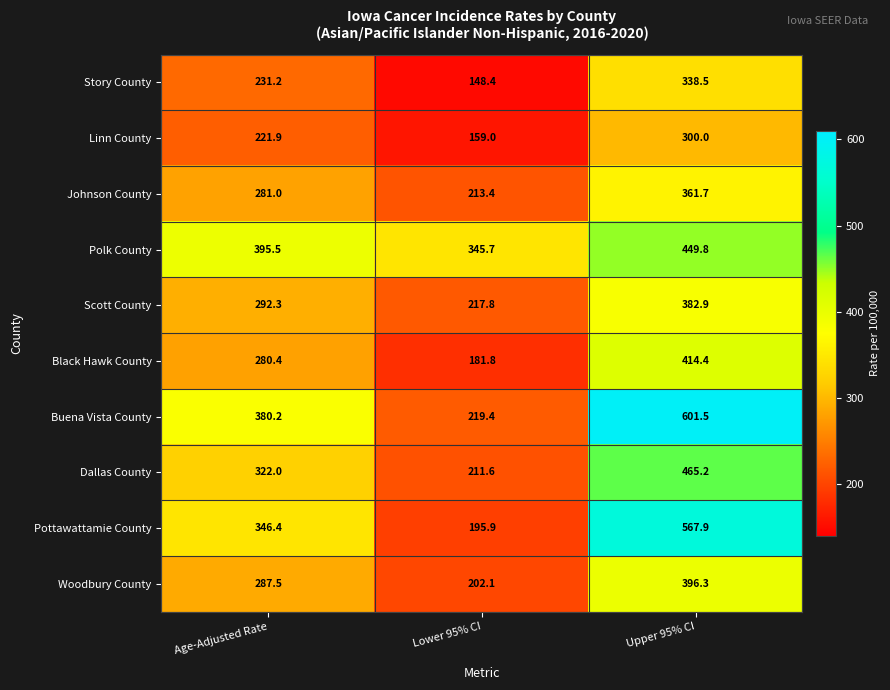

What is the difference between the highest and lowest values at Lower 95% CI?

197.3